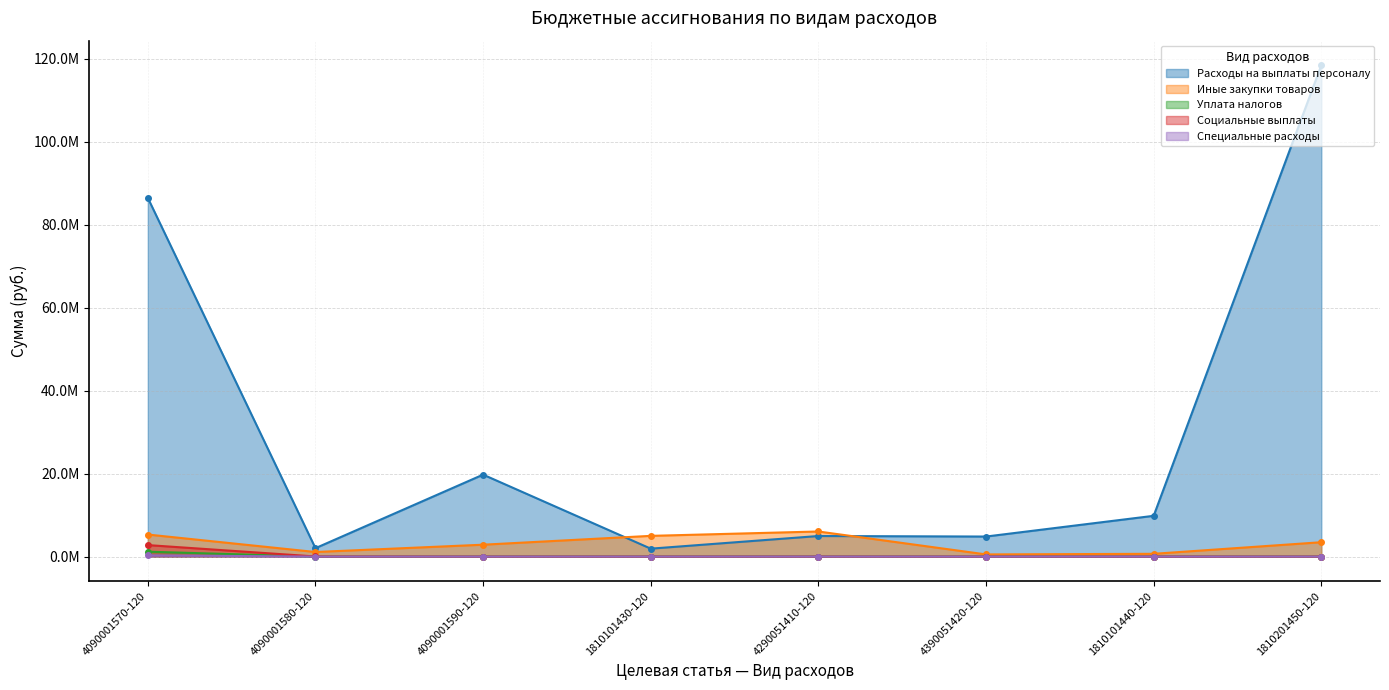

Reading left to right, list all the values displayed in this chart.

Расходы на выплаты персоналу: 86507787.1	2030679.9	19764205.8	1914425.4	4964304.3	4835628.0	9834041.3	118478062.8
Иные закупки товаров: 5317803.8	1105880.0	2869280.0	5000400.0	6052600.0	525000.0	671644.0	3467589.5
Уплата налогов: 1186019.8	0.0	0.0	0.0	0.0	0.0	0.0	0.0
Социальные выплаты: 2774558.8	27942.9	0.0	0.0	0.0	0.0	0.0	0.0
Специальные расходы: 300000.0	0.0	0.0	0.0	0.0	0.0	0.0	0.0